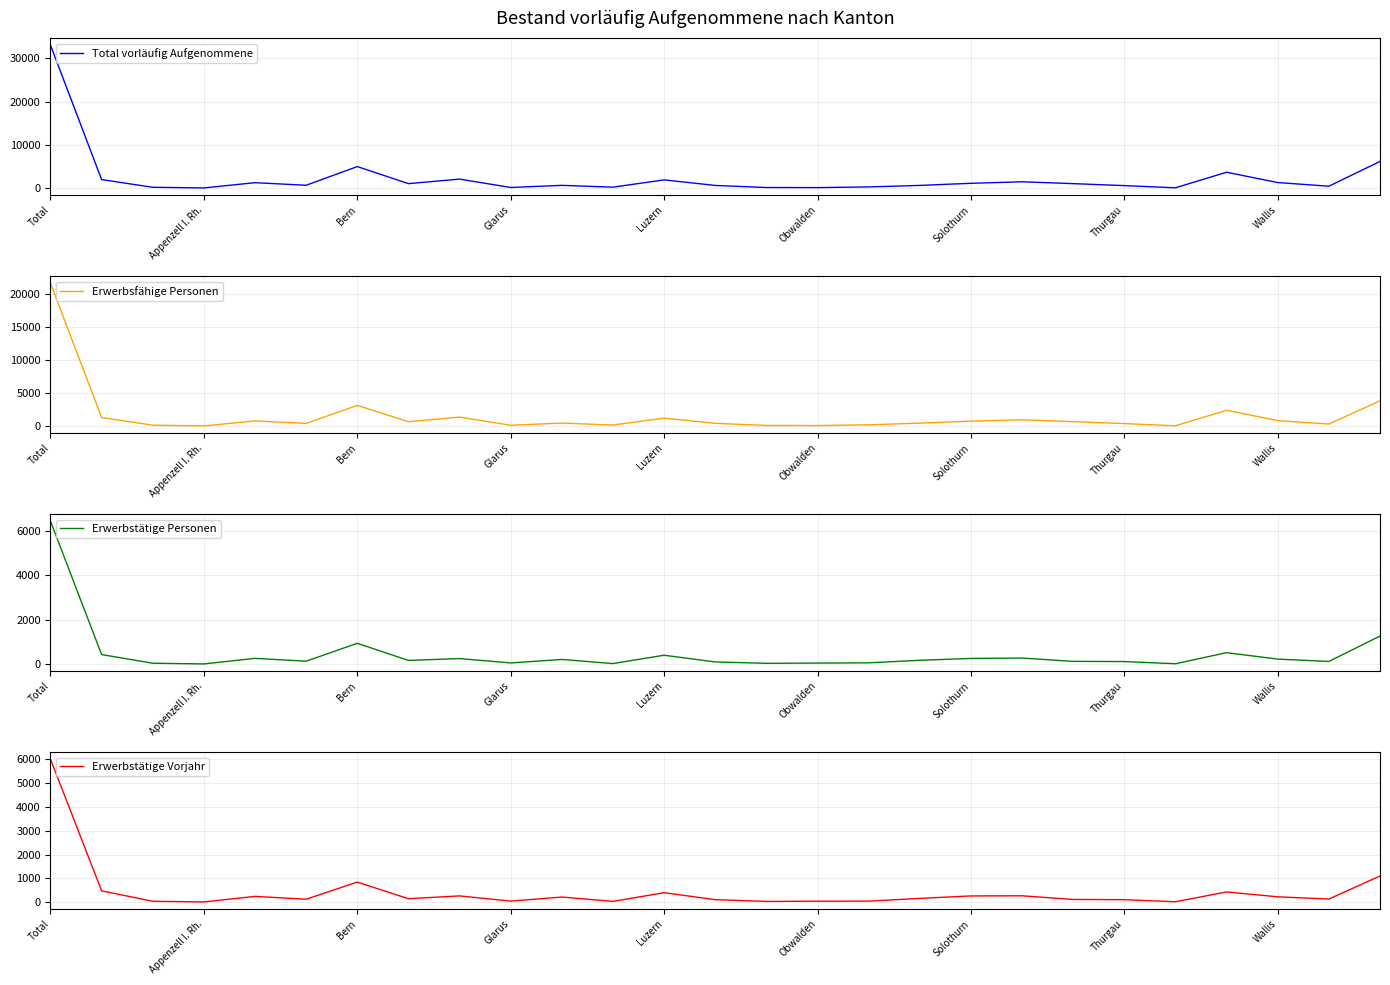

What is the minimum value for Total vorläufig Aufgenommene?

57